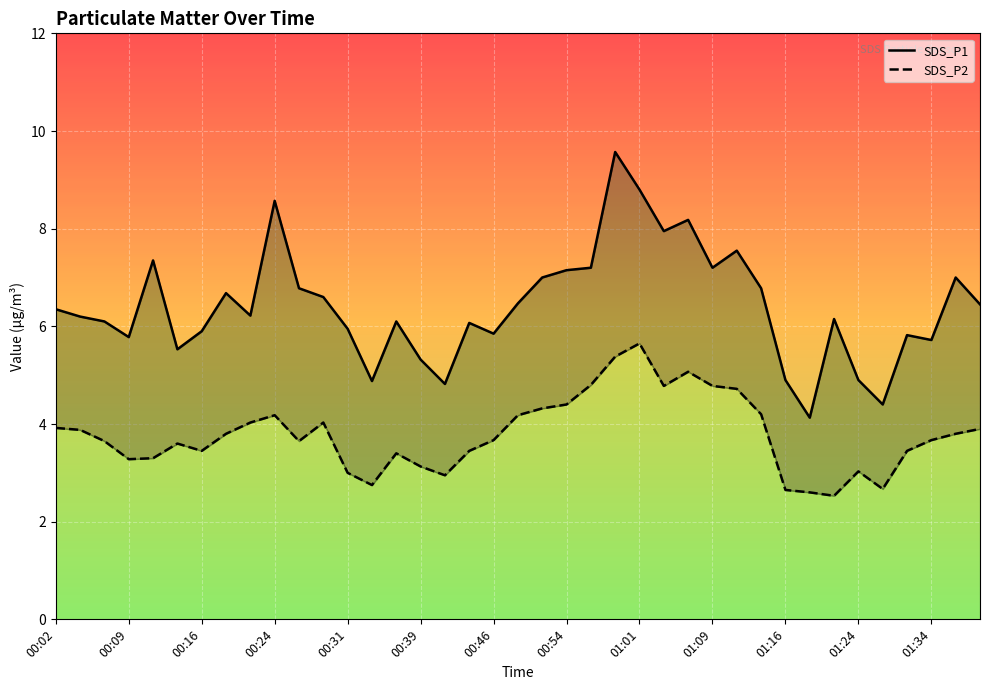

Count the number of data series in this chart.

2